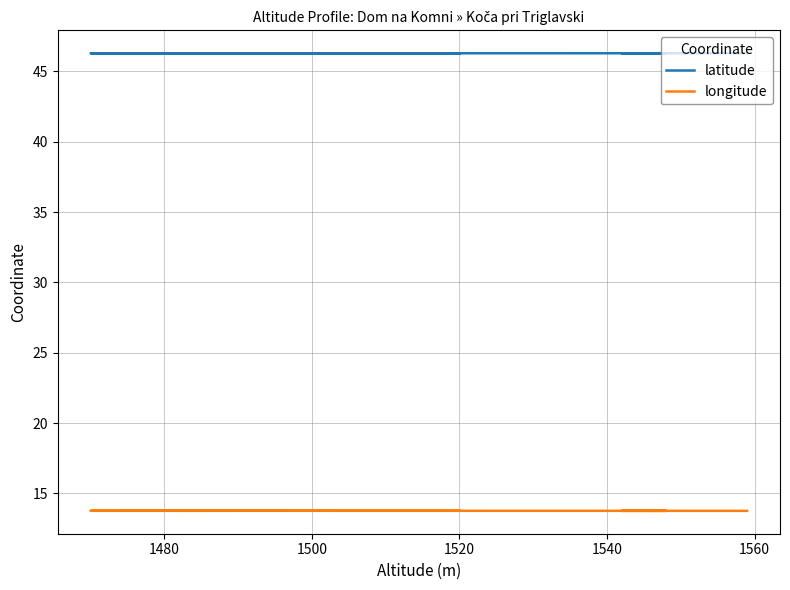

Reading right to left, list all the values displayed in this chart.

latitude: 46.3	46.3	46.3	46.3	46.3	46.3	46.3	46.3	46.3	46.3	46.3	46.3	46.3	46.3	46.3	46.3	46.3	46.3	46.3	46.3	46.3	46.3	46.3	46.3	46.3	46.3	46.3	46.3	46.3	46.3	46.3	46.3	46.3	46.3	46.3	46.3	46.3	46.3	46.3	46.3
longitude: 13.8	13.8	13.8	13.8	13.8	13.8	13.8	13.8	13.8	13.8	13.8	13.8	13.8	13.8	13.8	13.8	13.8	13.8	13.8	13.8	13.8	13.8	13.8	13.8	13.8	13.8	13.8	13.8	13.8	13.8	13.8	13.8	13.8	13.8	13.8	13.8	13.8	13.8	13.8	13.8